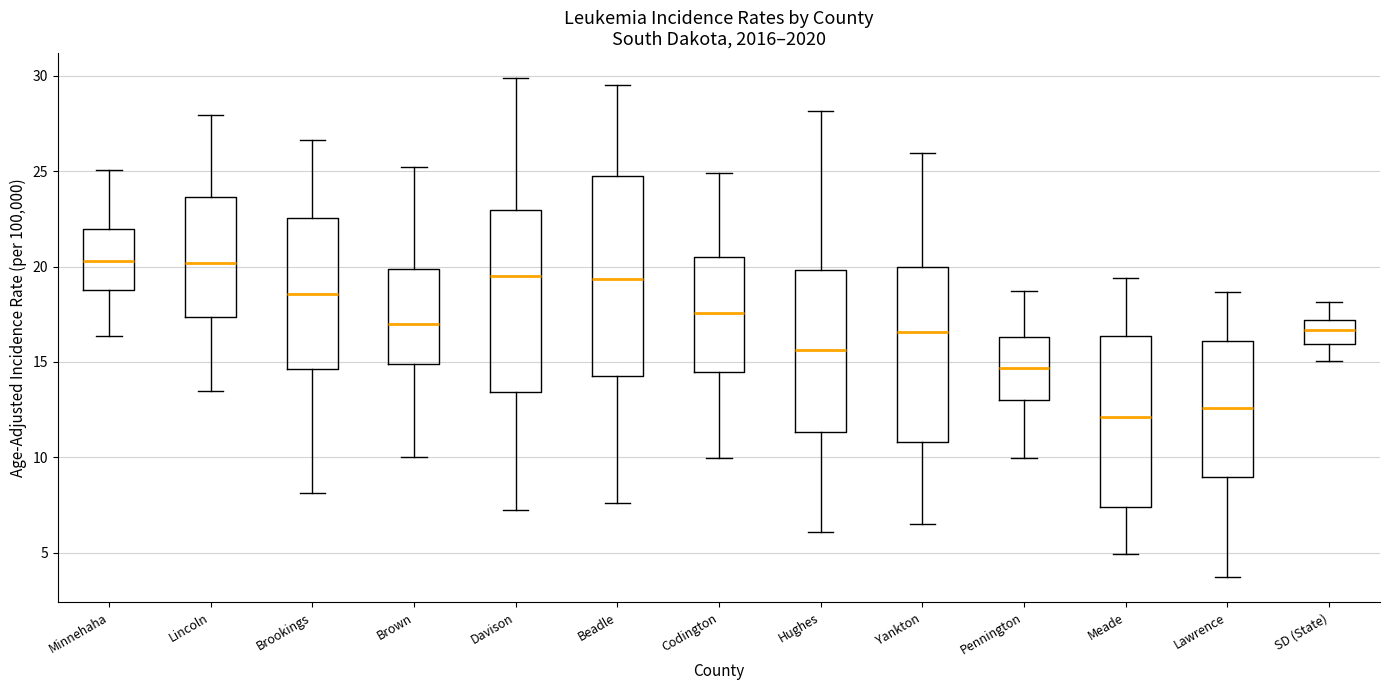

Reading left to right, read every box against the y-axis: the position of its median line, the range the box covers, and the ends of its whiskers. The values are not printed on the chart, so give them approximately, as read against the axis.

Minnehaha: median 20.5, box 19.0 to 22.0, whiskers 16.5 to 25.0
Lincoln: median 20.0, box 17.5 to 23.5, whiskers 13.5 to 28.0
Brookings: median 18.5, box 14.5 to 22.5, whiskers 8.0 to 26.5
Brown: median 17.0, box 15.0 to 20.0, whiskers 10.0 to 25.0
Davison: median 19.5, box 13.5 to 23.0, whiskers 7.0 to 30.0
Beadle: median 19.5, box 14.5 to 24.5, whiskers 7.5 to 29.5
Codington: median 17.5, box 14.5 to 20.5, whiskers 10.0 to 25.0
Hughes: median 15.5, box 11.5 to 20.0, whiskers 6.0 to 28.0
Yankton: median 16.5, box 11.0 to 20.0, whiskers 6.5 to 26.0
Pennington: median 14.5, box 13.0 to 16.5, whiskers 10.0 to 18.5
Meade: median 12.0, box 7.5 to 16.5, whiskers 5.0 to 19.5
Lawrence: median 12.5, box 9.0 to 16.0, whiskers 3.5 to 18.5
SD (State): median 16.5, box 16.0 to 17.0, whiskers 15.0 to 18.0